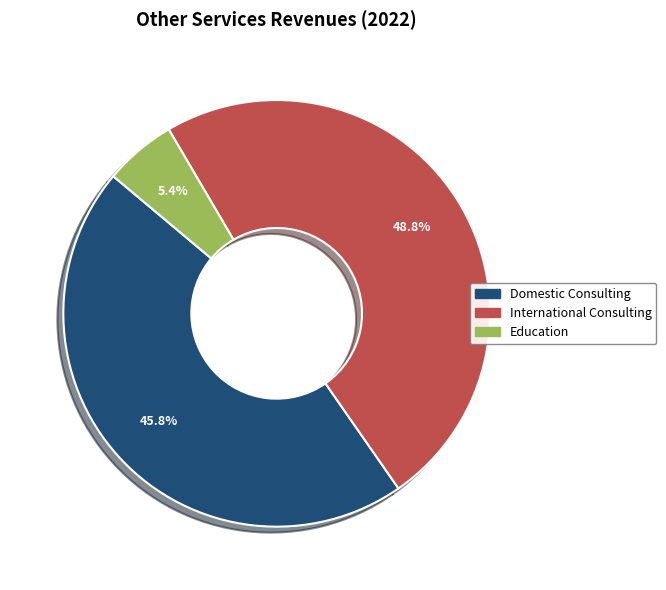

Is there a majority slice in this chart?

No